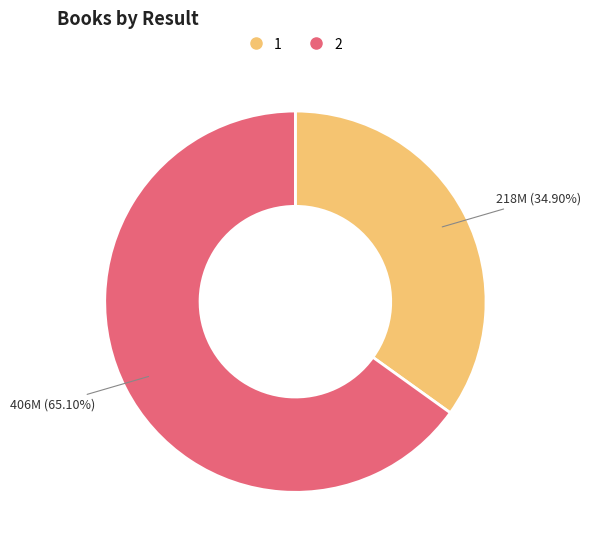

Does any single category account for the majority?

Yes